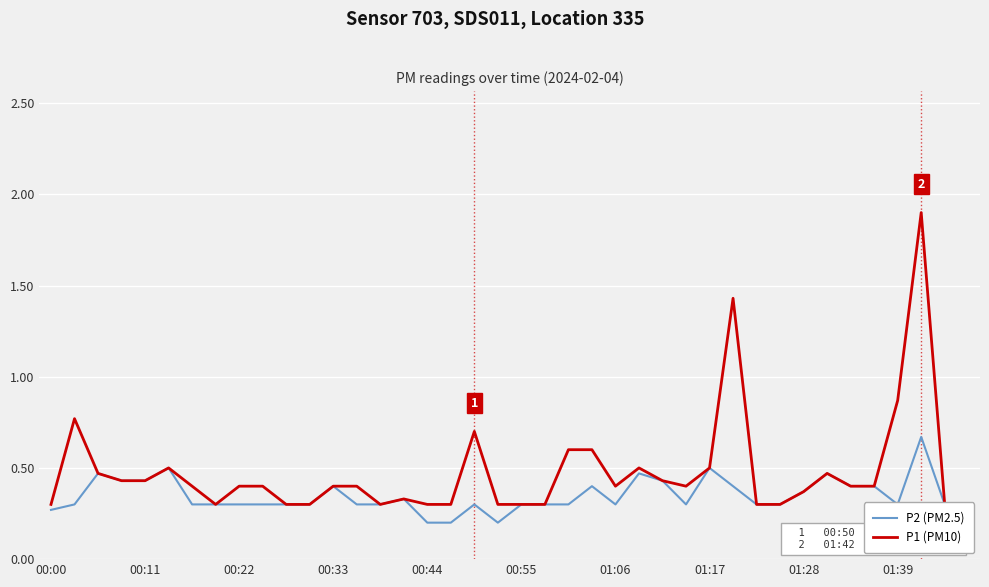

True or false: P1 (PM10) has more than 1 points higher than both neighbors.

True